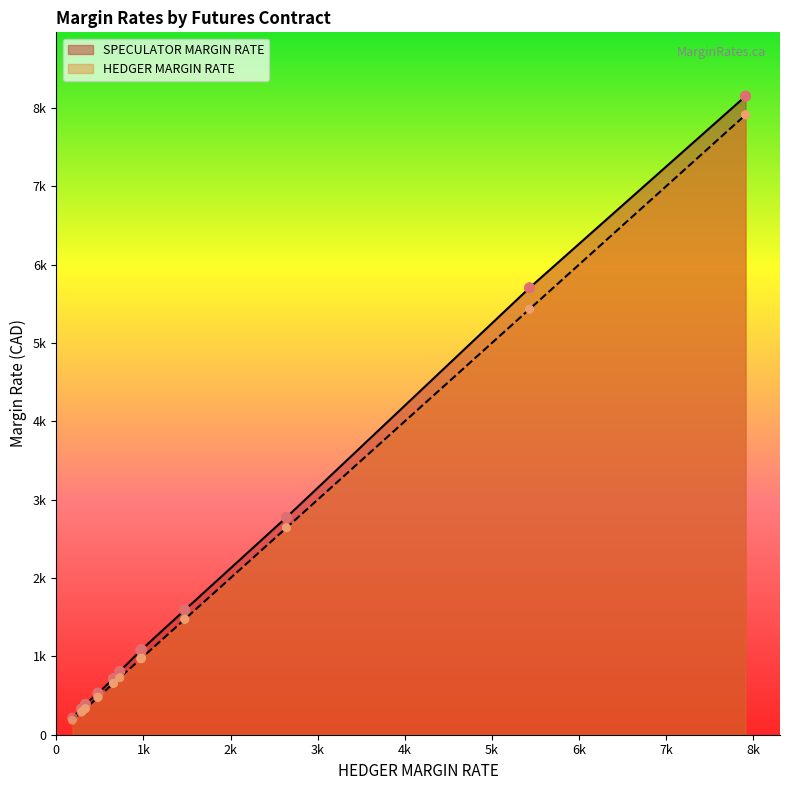

Which series has the largest total across all categories?

SPECULATOR MARGIN RATE